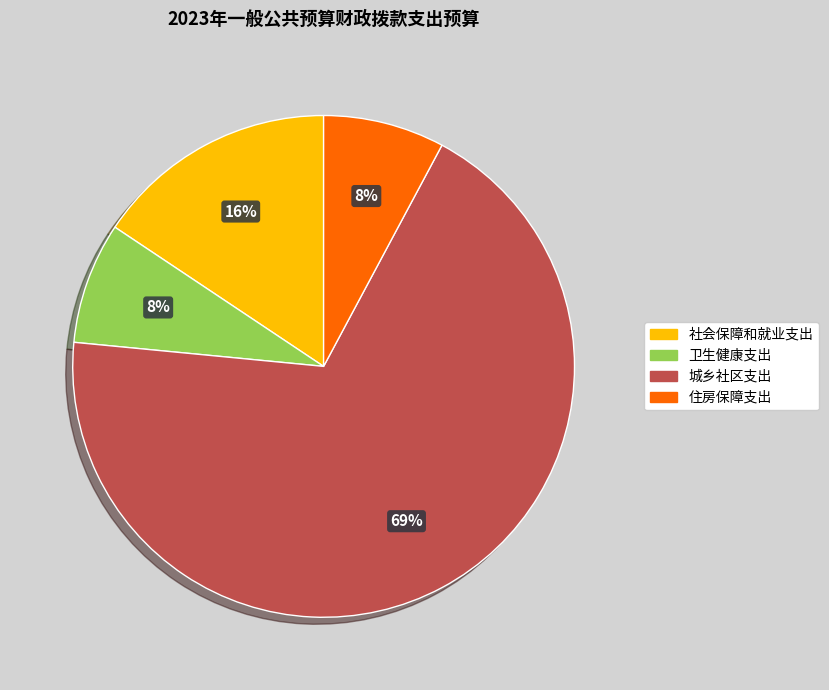

The 卫生健康支出 slice represents 21% of the pie. True or false?

False